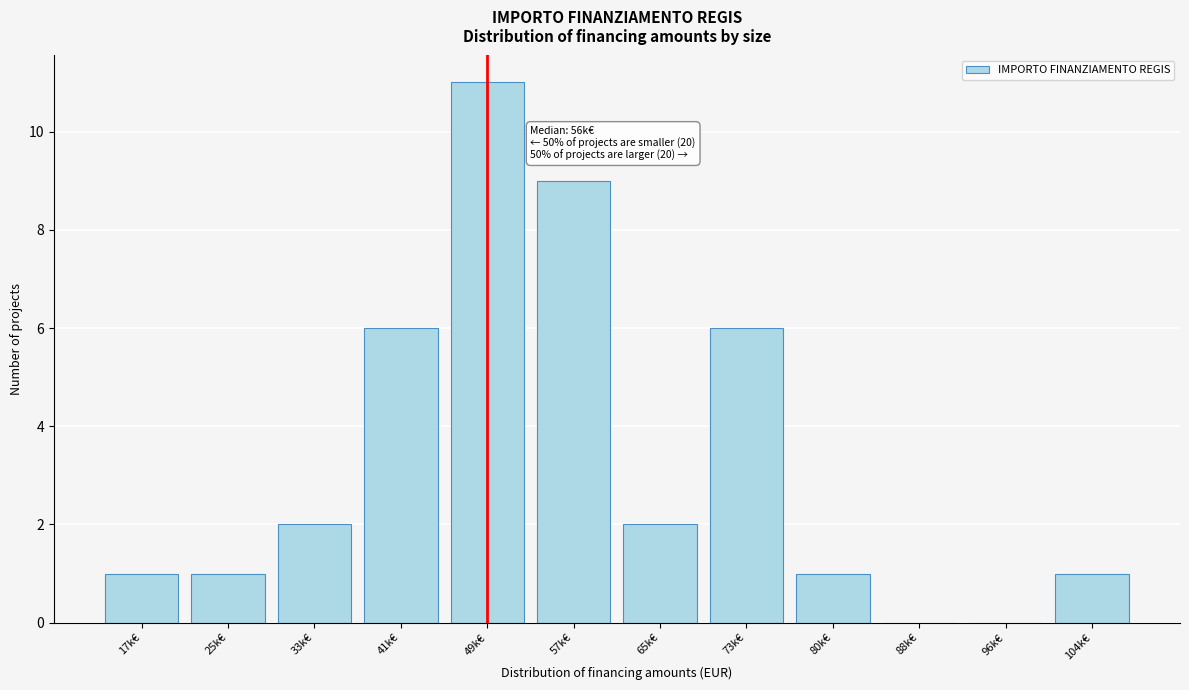

Reading right to left, extract all data points from this chart.

104k€=1	96k€=0	88k€=0	80k€=1	73k€=6	65k€=2	57k€=9	49k€=11	41k€=6	33k€=2	25k€=1	17k€=1